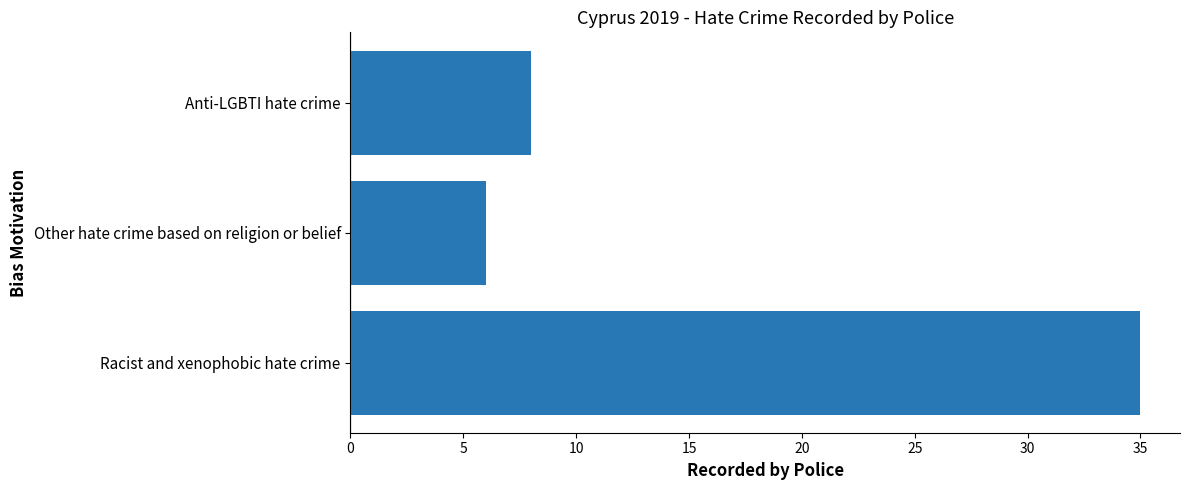

How many values are below 8?

1